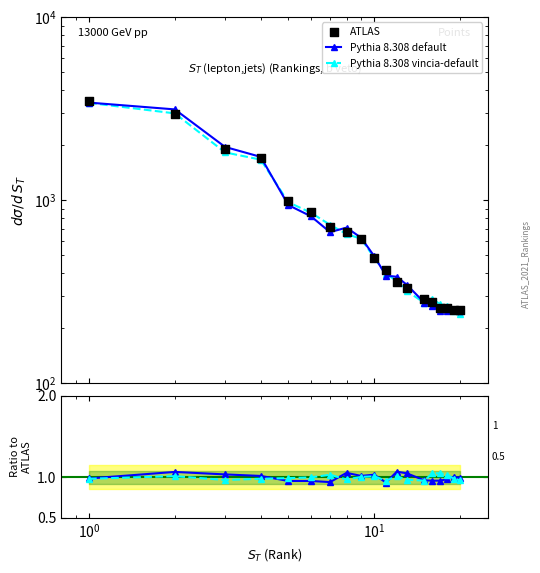

Which series has the largest Y range (max minus min)?

ATLAS